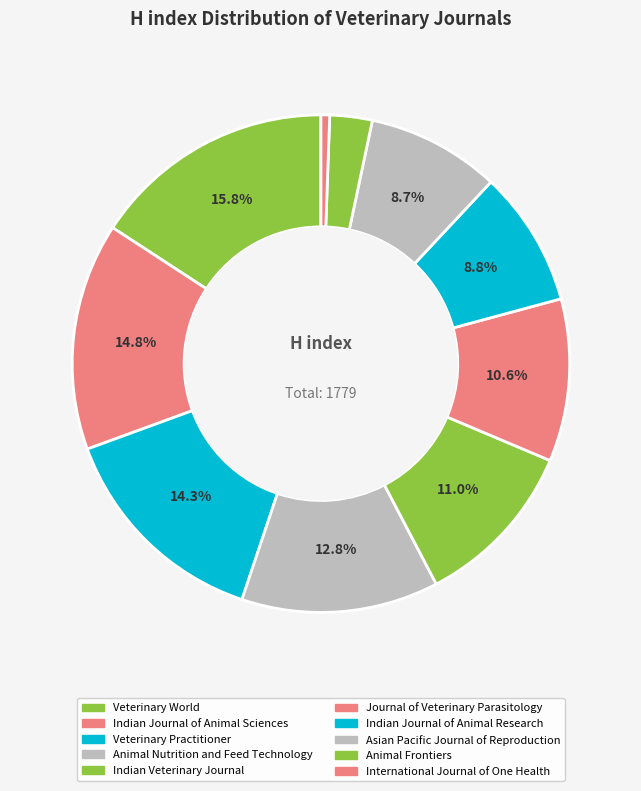

To the nearest percent, what is the average slice percentage?

10%